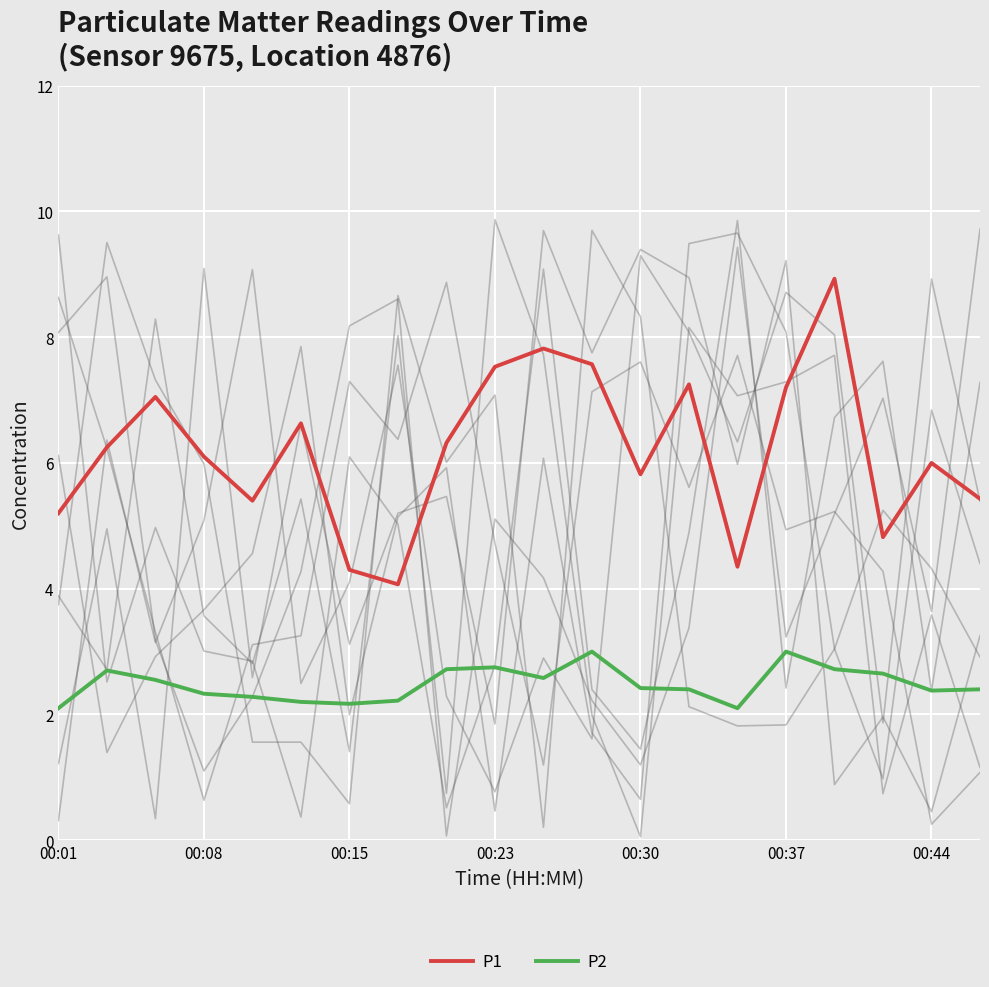

True or false: P1 and P2 cross at least once.

False